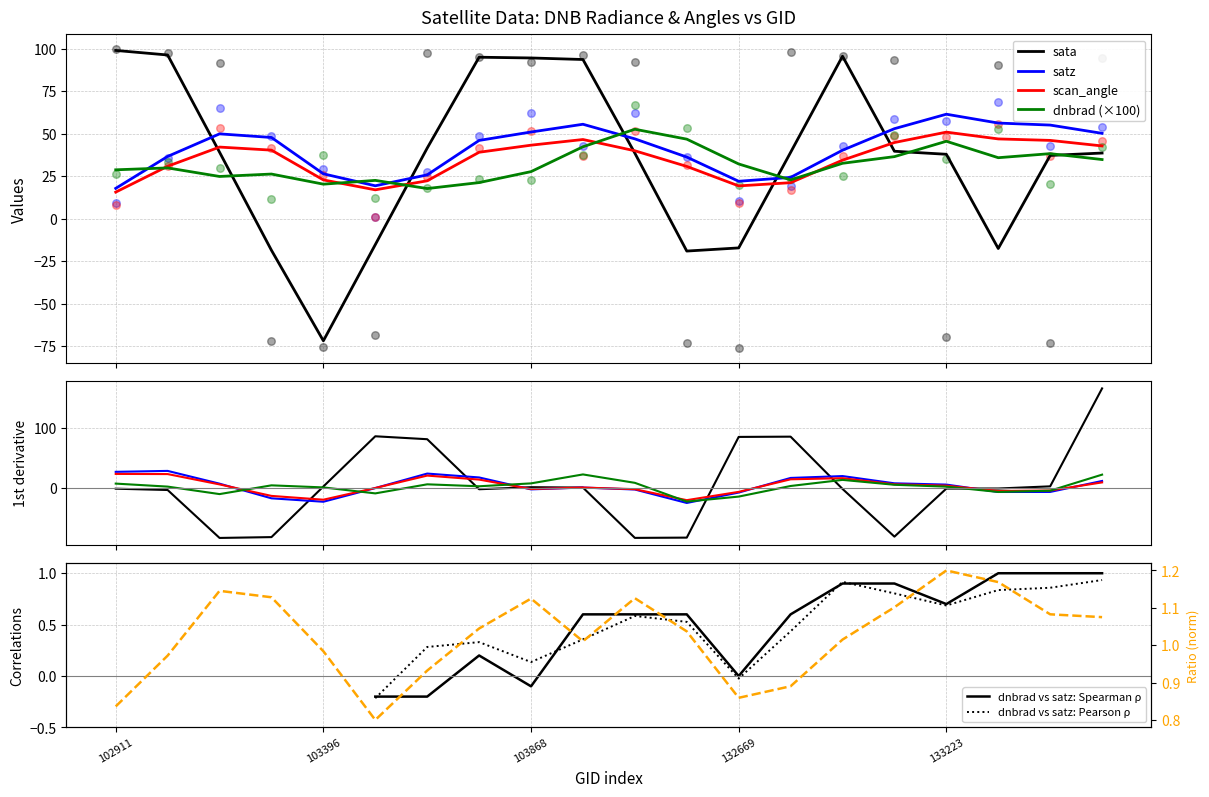

What are all the series names shown in the legend?

dnbrad, sata, satz, scan_angle